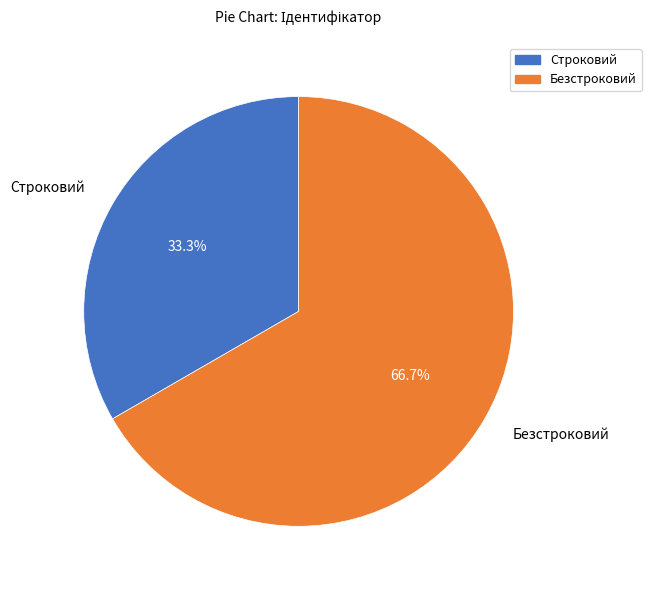

To the nearest percent, what portion does Безстроковий represent?

67%